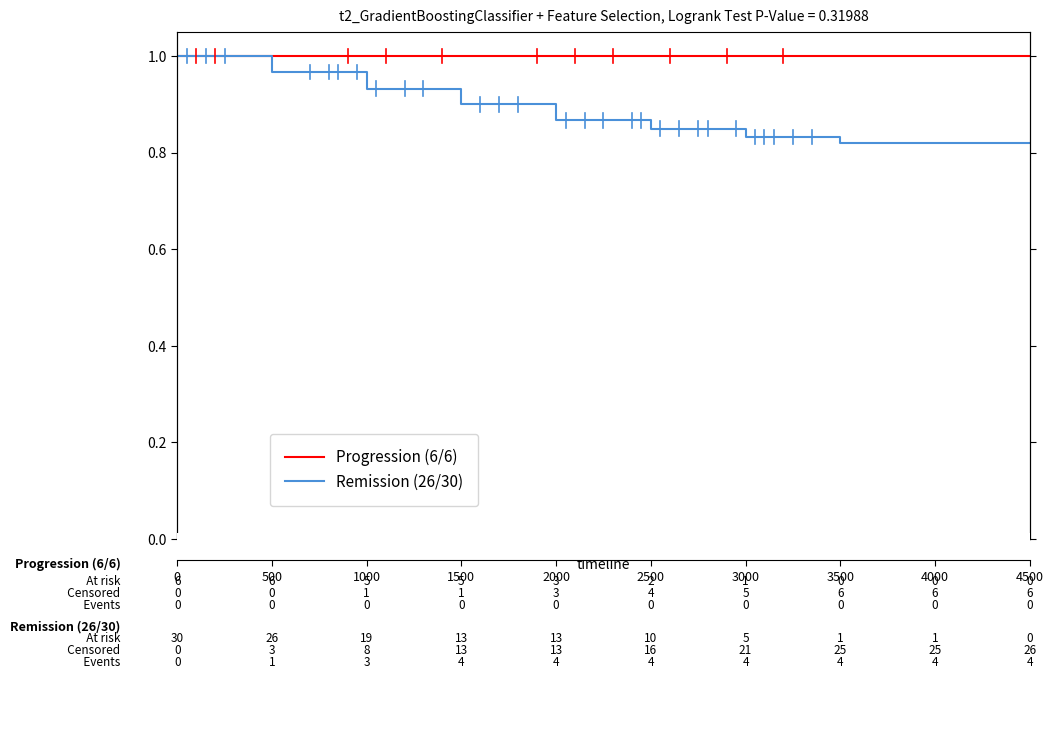

Reading right to left, what are all the values shown in this chart?

Progression (6/6): 4500=1.0	4000=1.0	3500=1.0	3000=1.0	2500=1.0	2000=1.0	1500=1.0	1000=1.0	500=1.0	0=1.0
Remission (26/30): 4500=0.8	4000=0.8	3500=0.8	3000=0.8	2500=0.8	2000=0.9	1500=0.9	1000=0.9	500=1.0	0=1.0